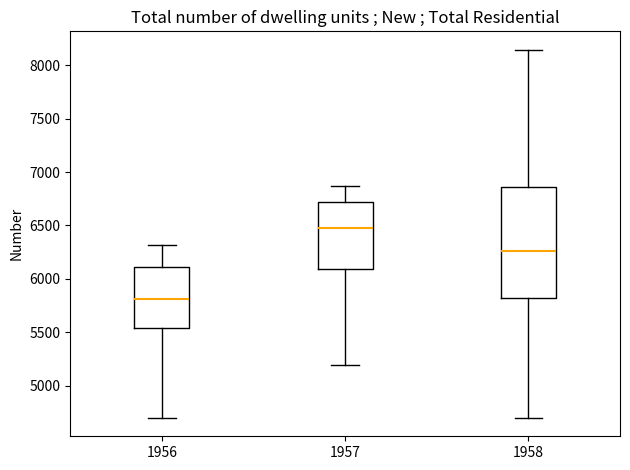

Which box has the lowest median line?

1956